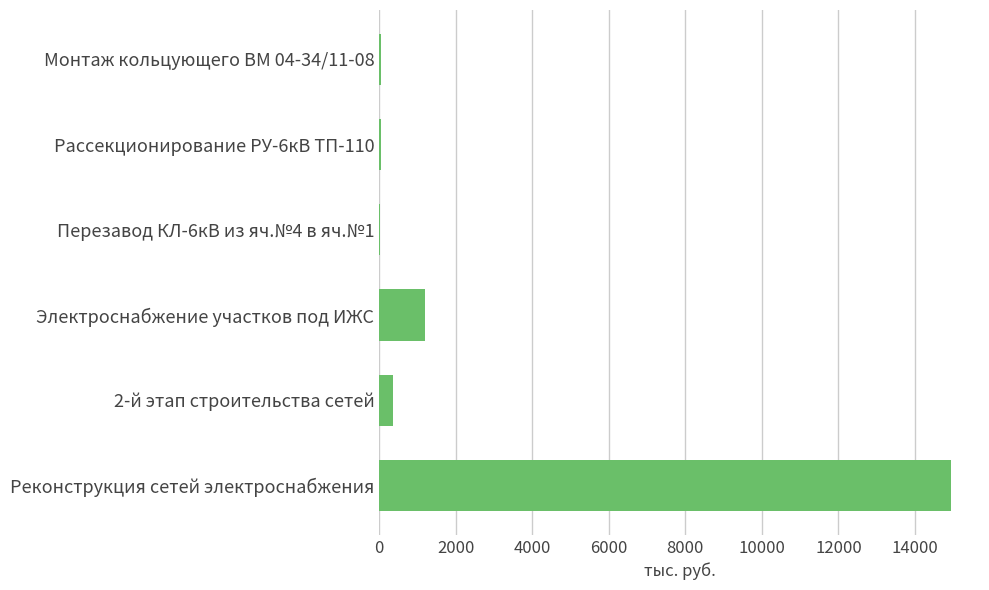

What is the maximum value shown in the chart?

14950.0